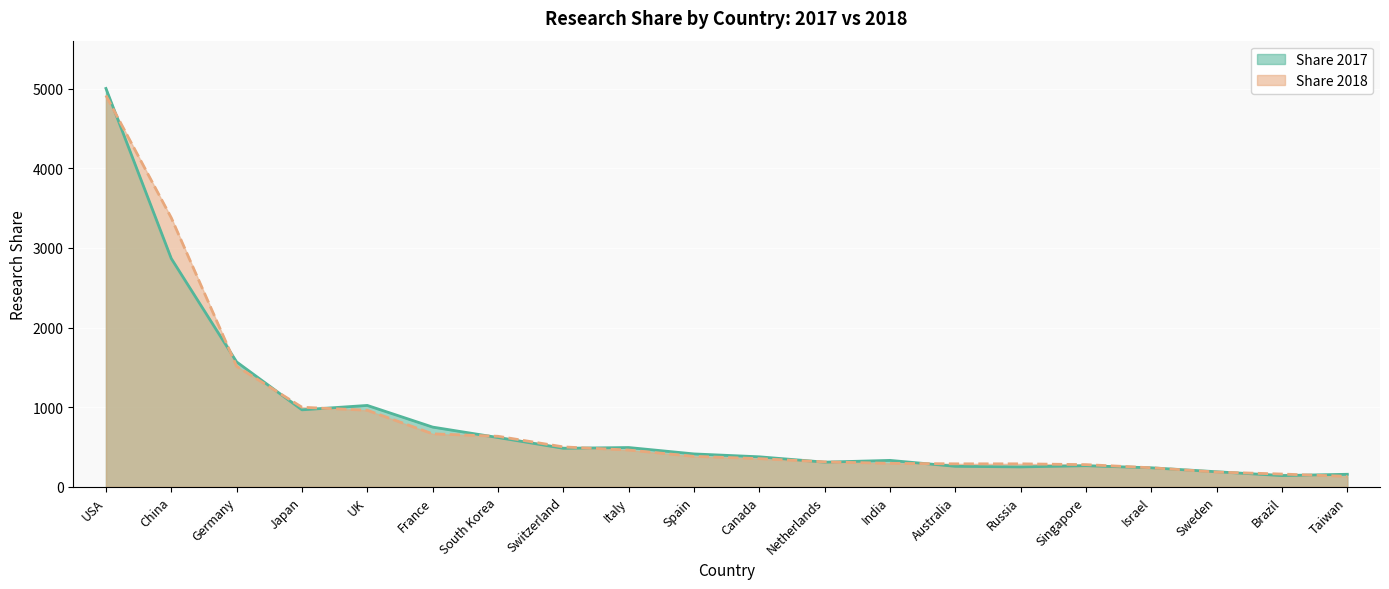

At which category does the chart reach its peak across all series?

USA